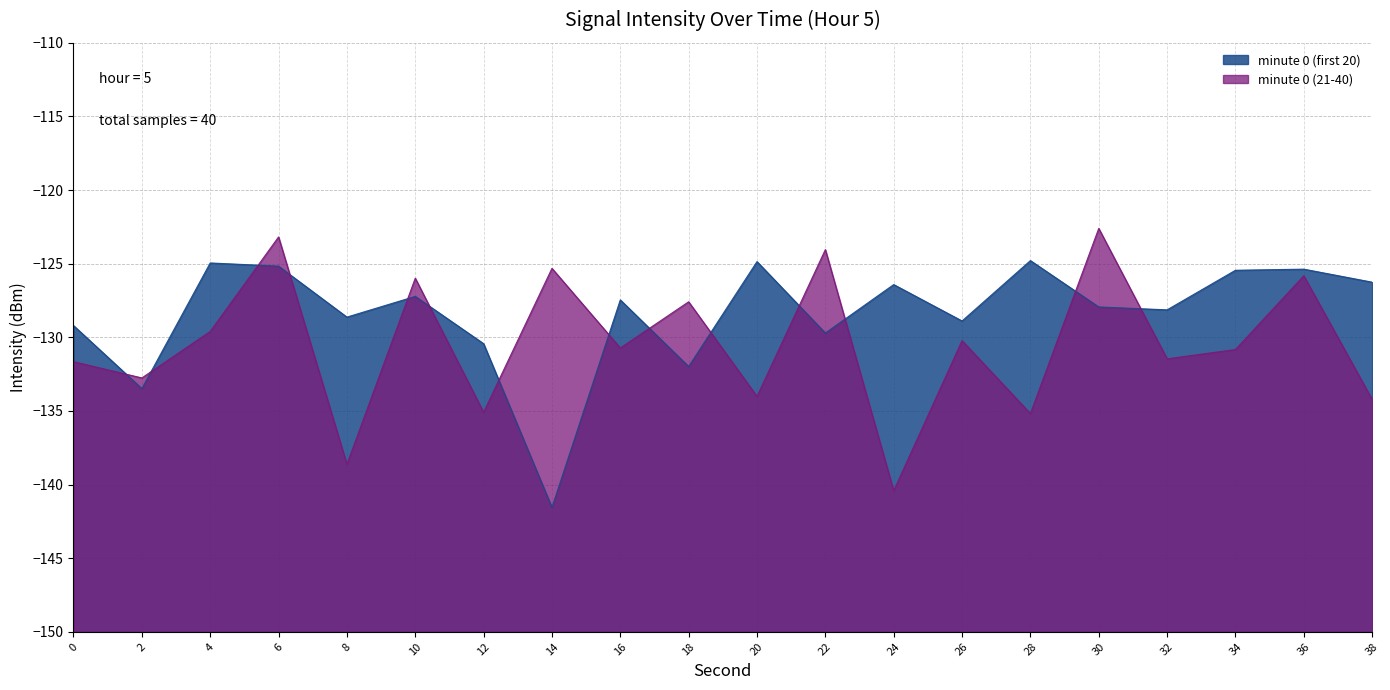

What is the change in value from 2 to 24?

+7.1